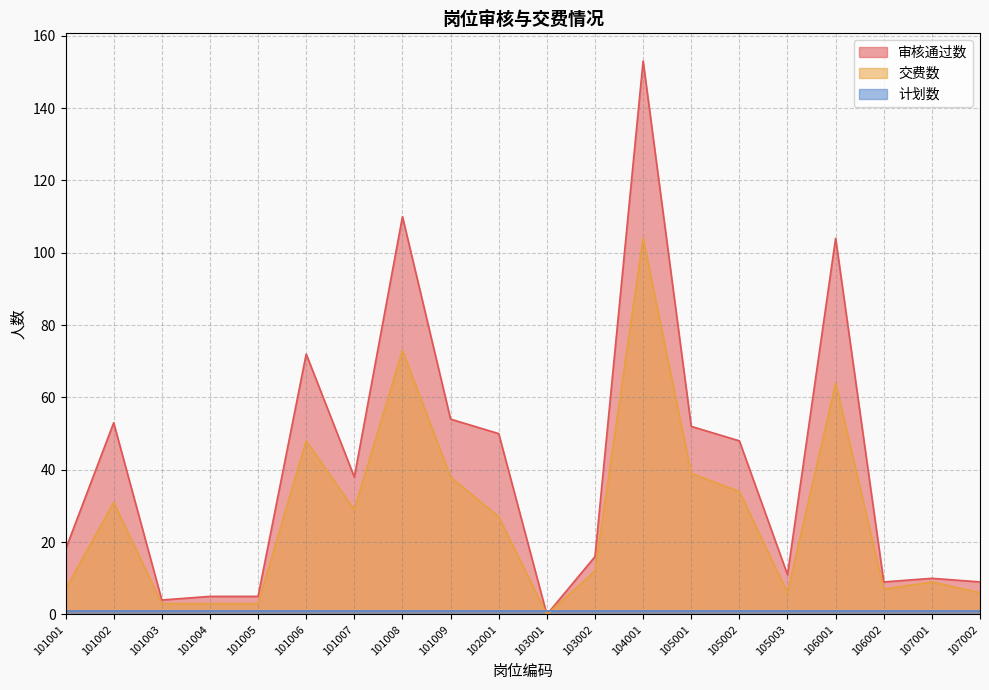

Which series has the largest range (max minus min)?

审核通过数